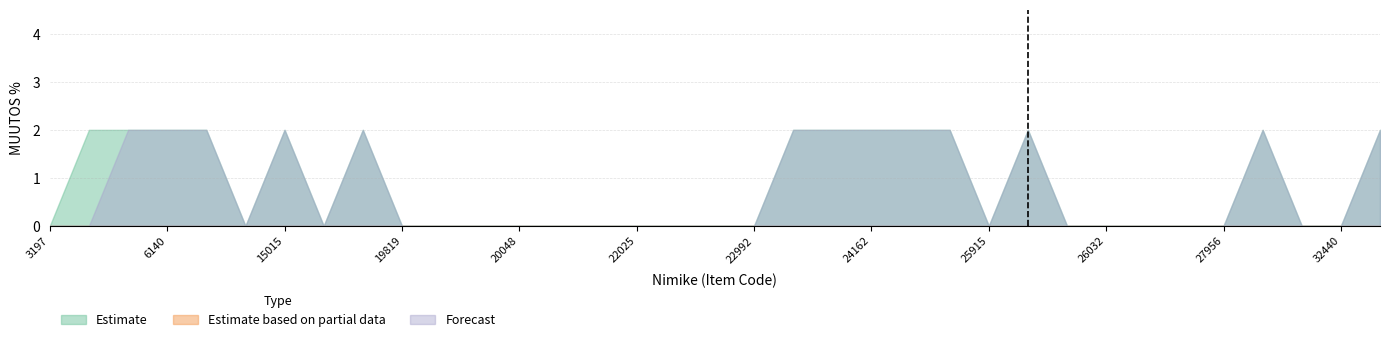

How many Forecast values are between 0 and 2?

35